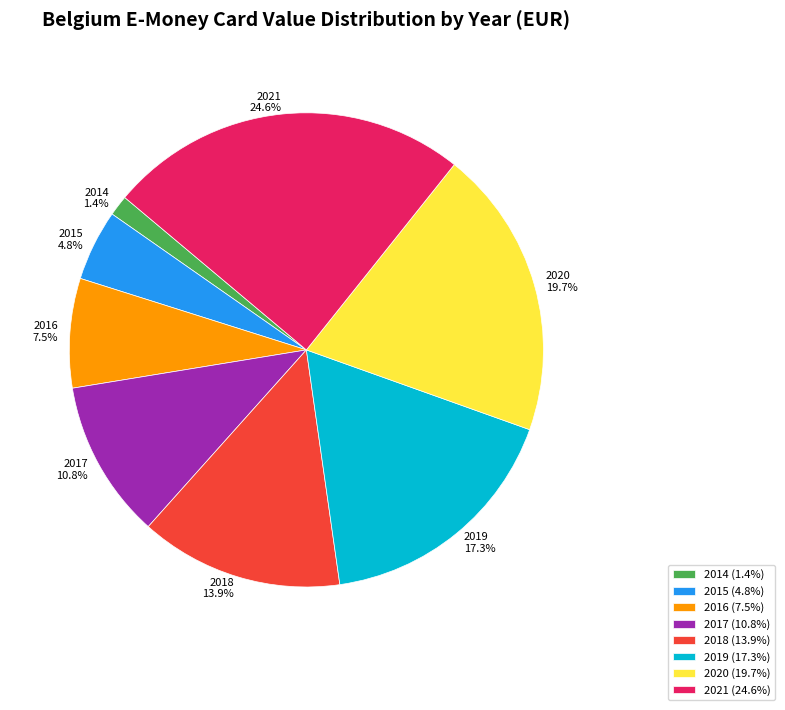

Is it true that 2015 is 15% of the pie?

False